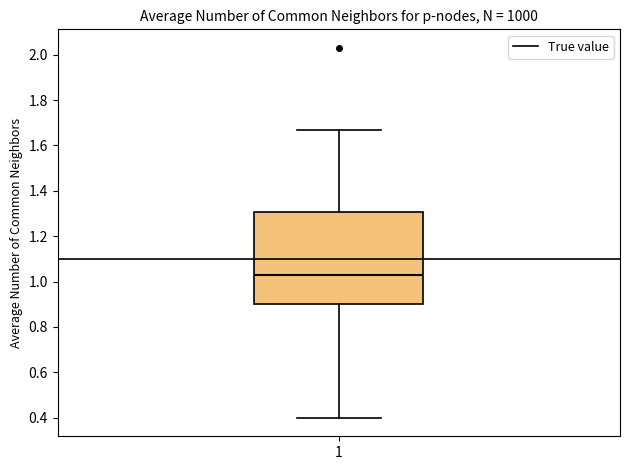

Where does the upper whisker of the box at x = 1 end on the y-axis? The values are not printed on the chart, so give them approximately, as read against the axis.

1.68